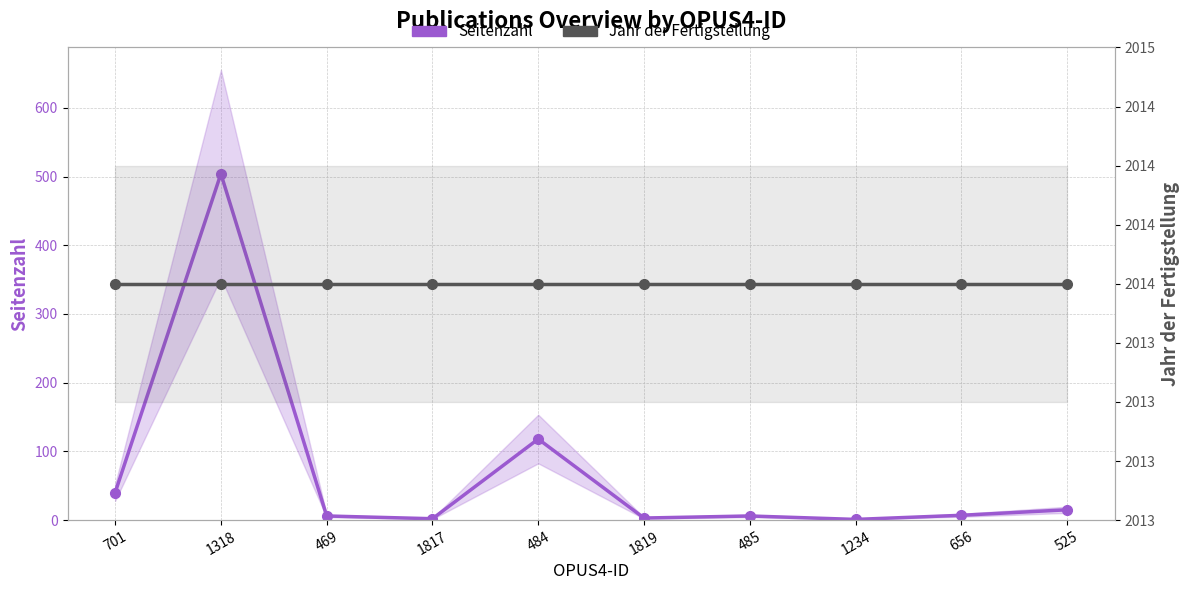

What is the label of the 2nd point from the left?

1318